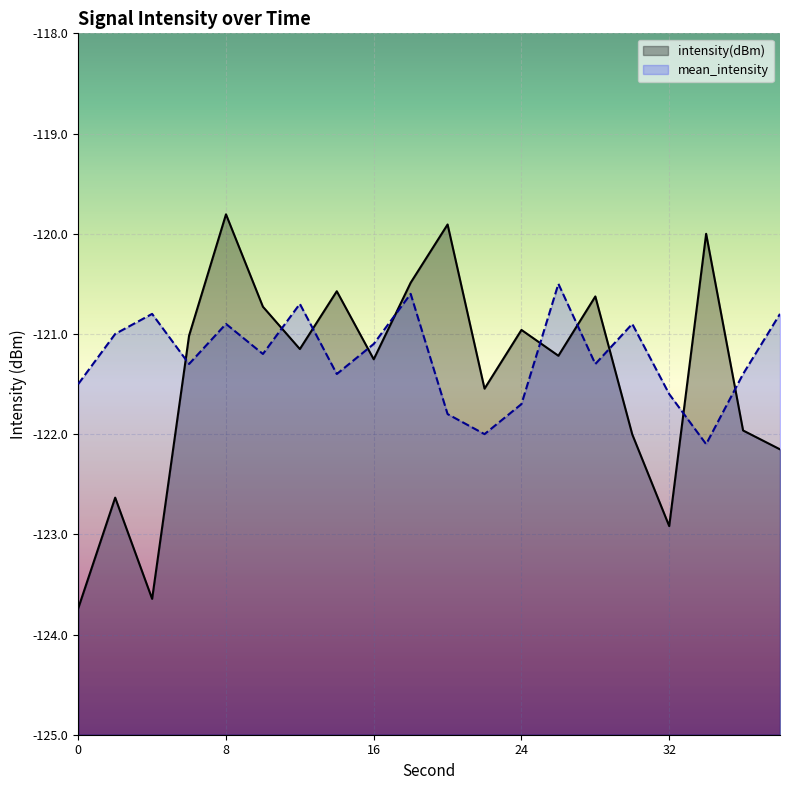

Between 22 and 28, which is larger?

28